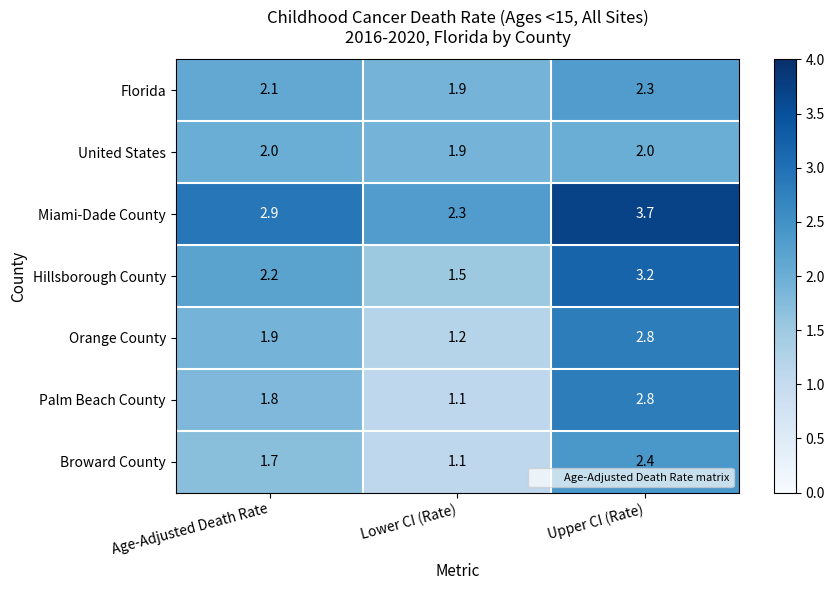

What is the spread (max minus min) of values at Lower CI (Rate)?

1.2